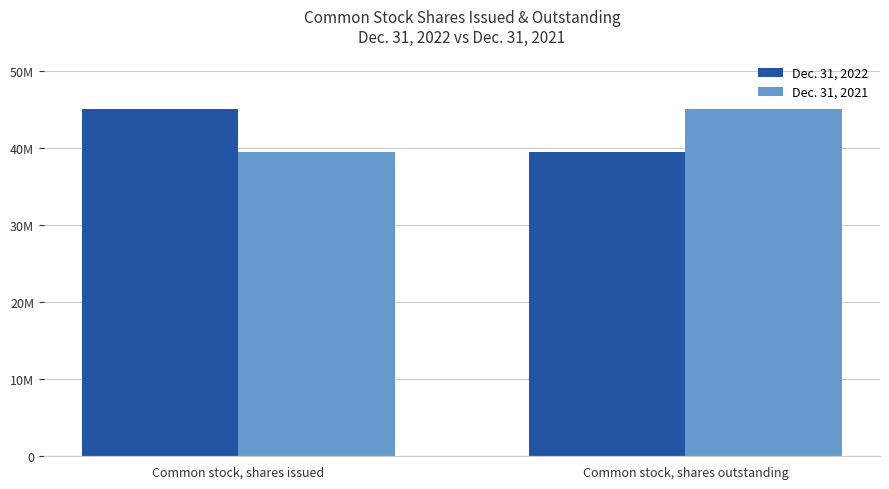

What is the label of the 2nd bar from the left?

Common stock, shares outstanding